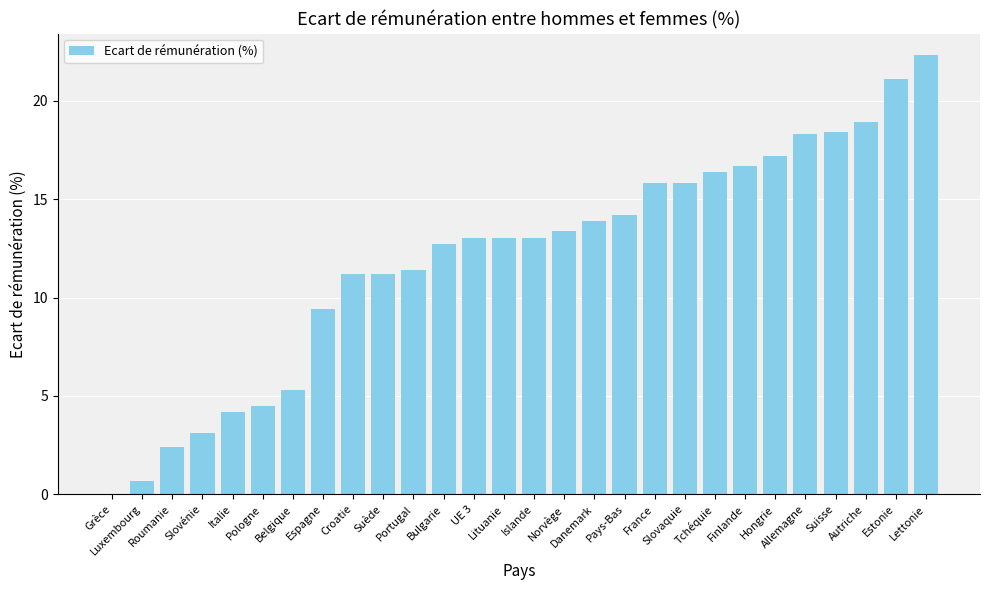

What is the change in value from Croatie to Bulgarie?

+1.5